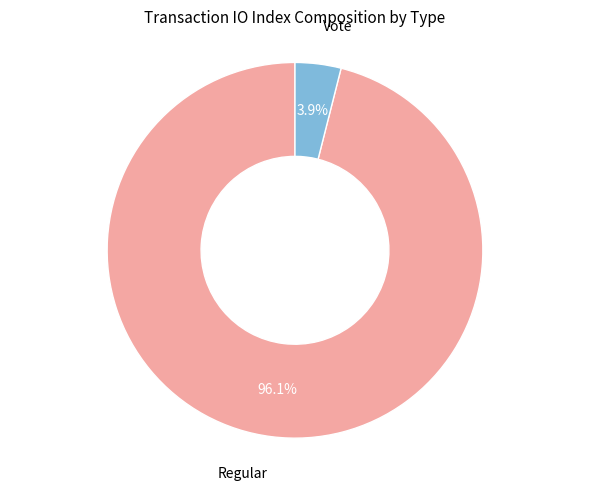

Is there any slice that represents more than half of the pie?

Yes